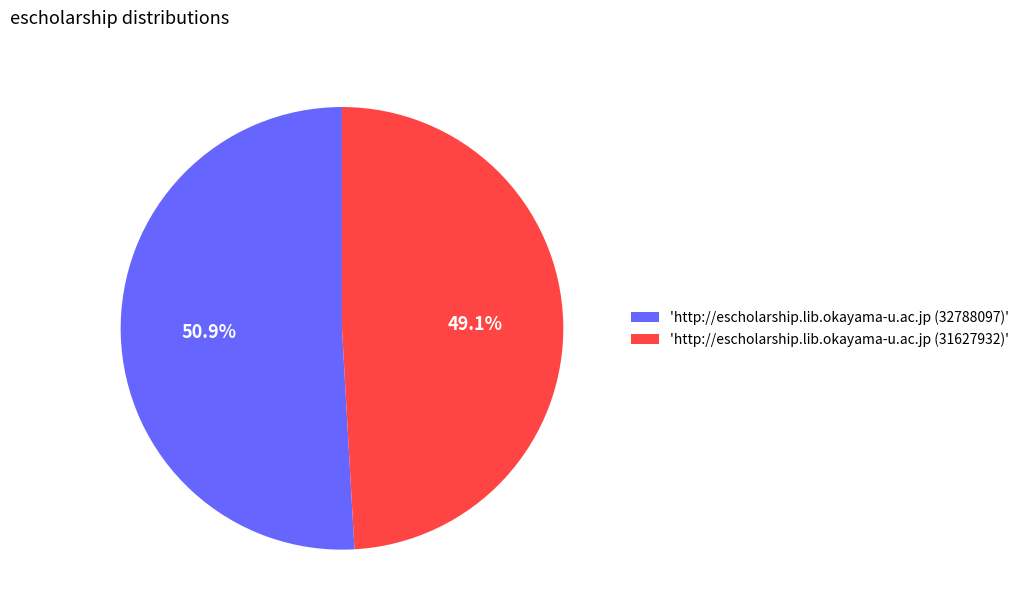

What is the majority slice?

'http://escholarship.lib.okayama-u.ac.jp (32788097)'